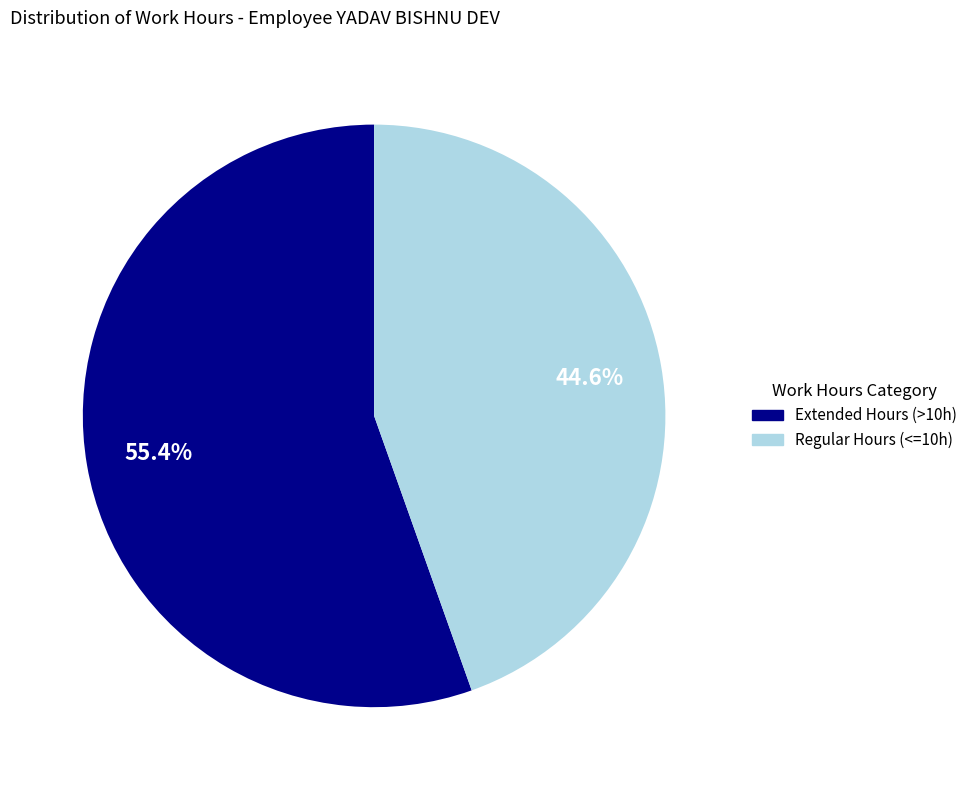

Does any single category account for the majority?

Yes